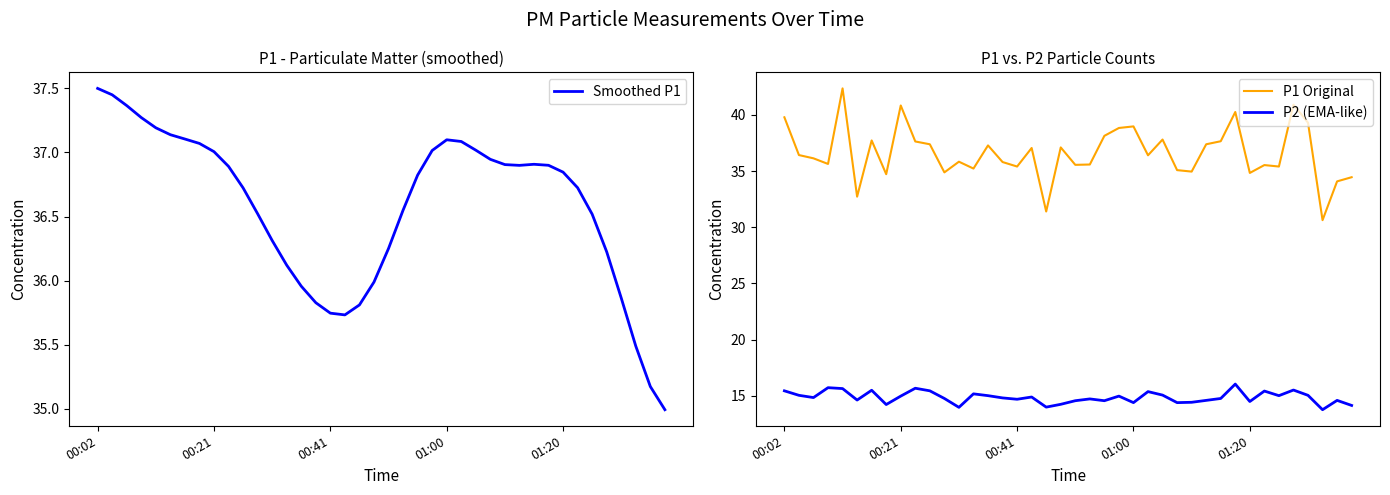

The value of P2 (EMA-like) at 00:41 is 4.5. True or false?

False